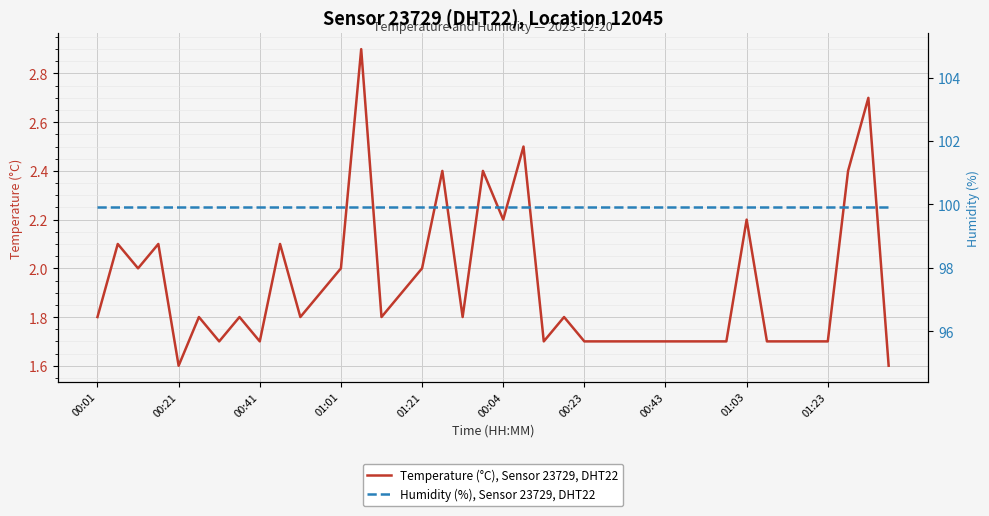

What is the value of the Temperature (°C), Sensor 23729, DHT22 point at the 1st from the left?

1.8